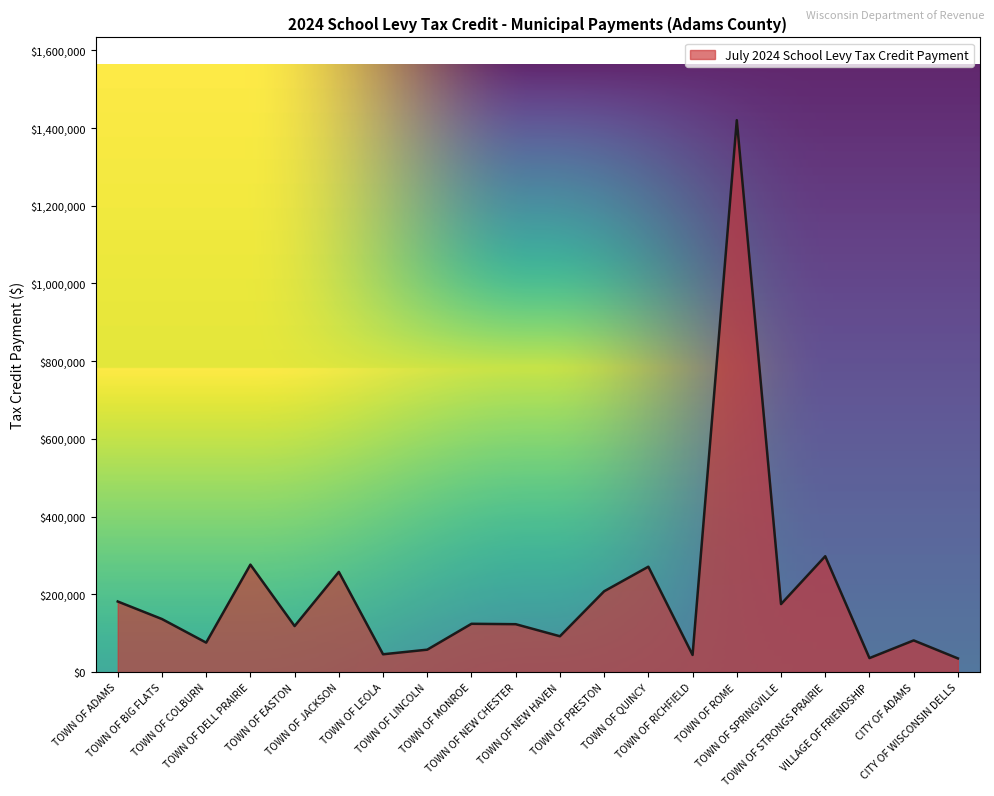

What is the greatest value displayed?

1420157.6